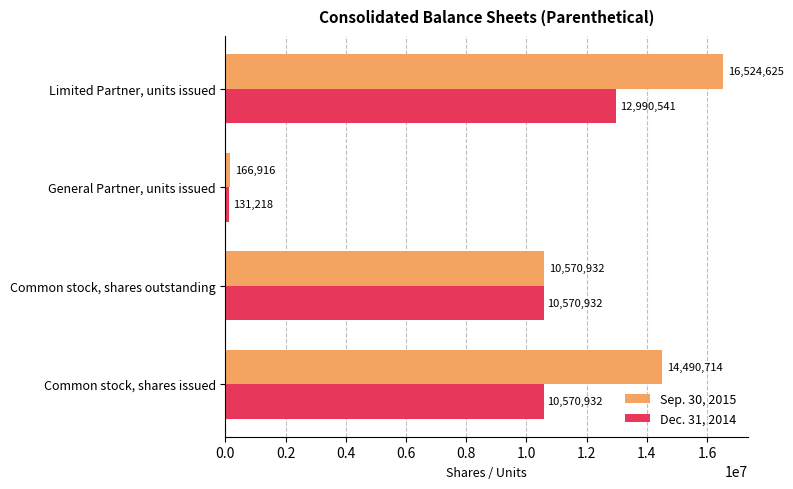

Which series has the largest range (max minus min)?

Sep. 30, 2015